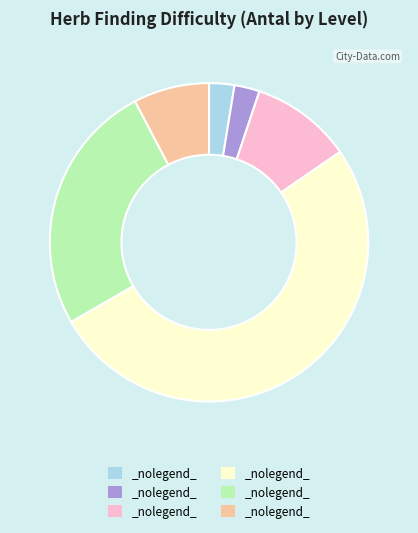

Does any single category account for the majority?

Yes